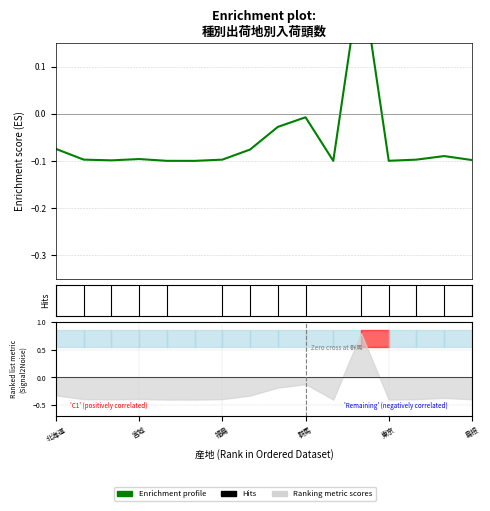

How many data points are above 0?

1